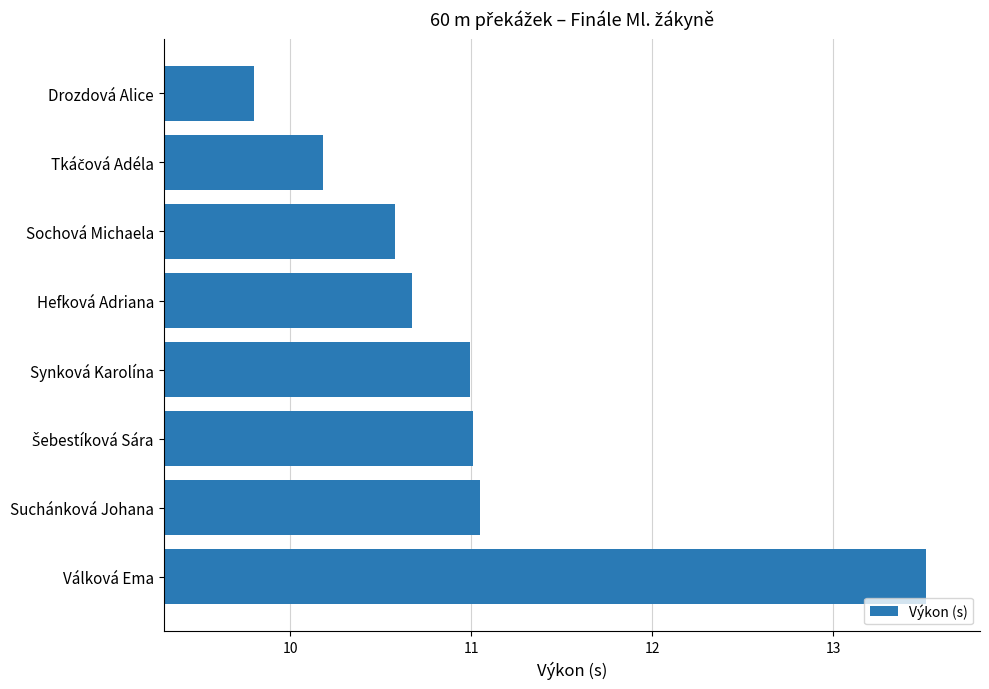

Approximately how many times larger is the value at Drozdová Alice compared to Hefková Adriana?

0.9